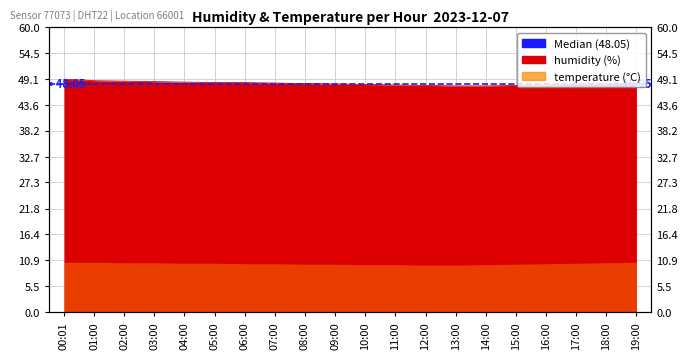

At which label is the value closest to 48?

09:00